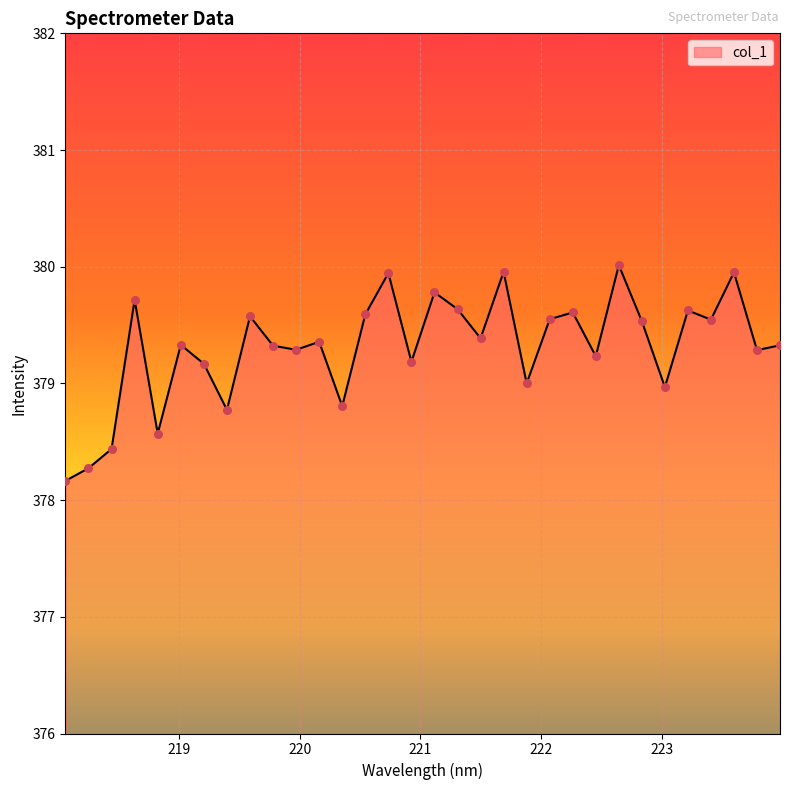

What is the smallest value displayed?

378.2